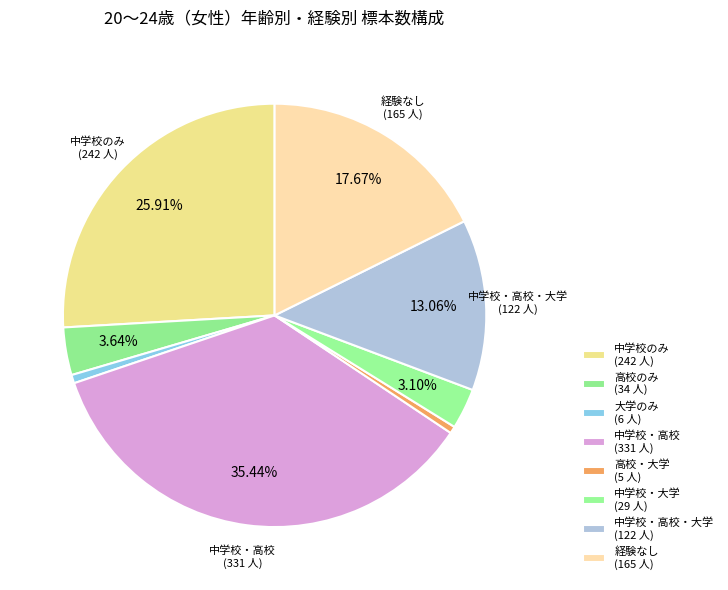

Count the number of slices in the pie.

8